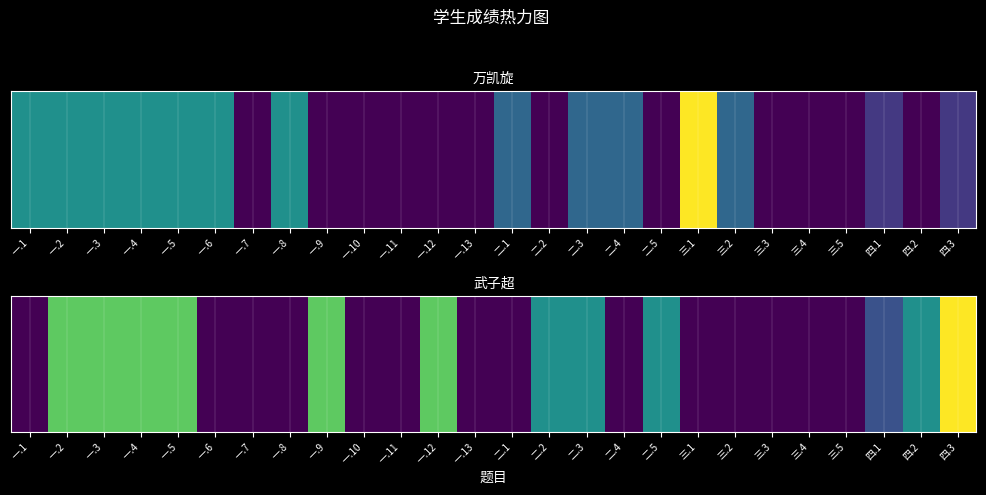

Rank the categories by value from lowest to highest.

一.1, 一.6, 一.7, 一.8, 一.10, 一.11, 一.13, 二.1, 二.4, 三.1, 三.2, 三.3, 三.4, 三.5, 四.1, 二.2, 二.3, 二.5, 四.2, 一.2, 一.3, 一.4, 一.5, 一.9, 一.12, 四.3